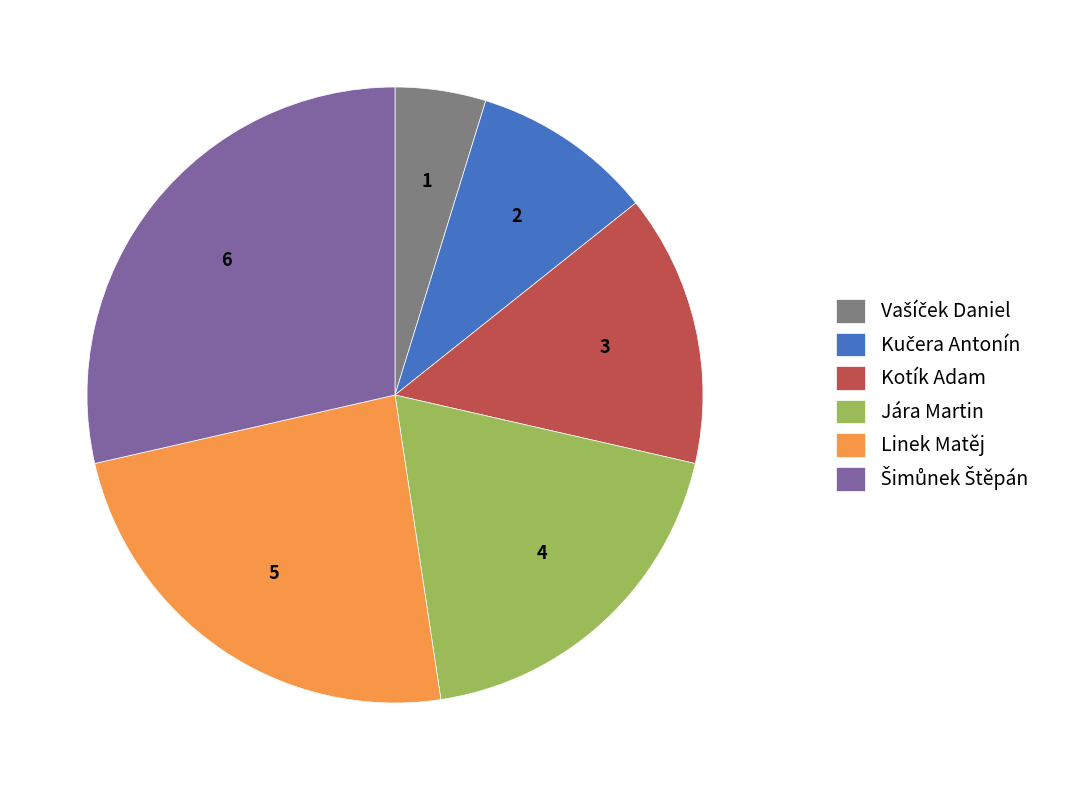

How many segments does this pie chart have?

6